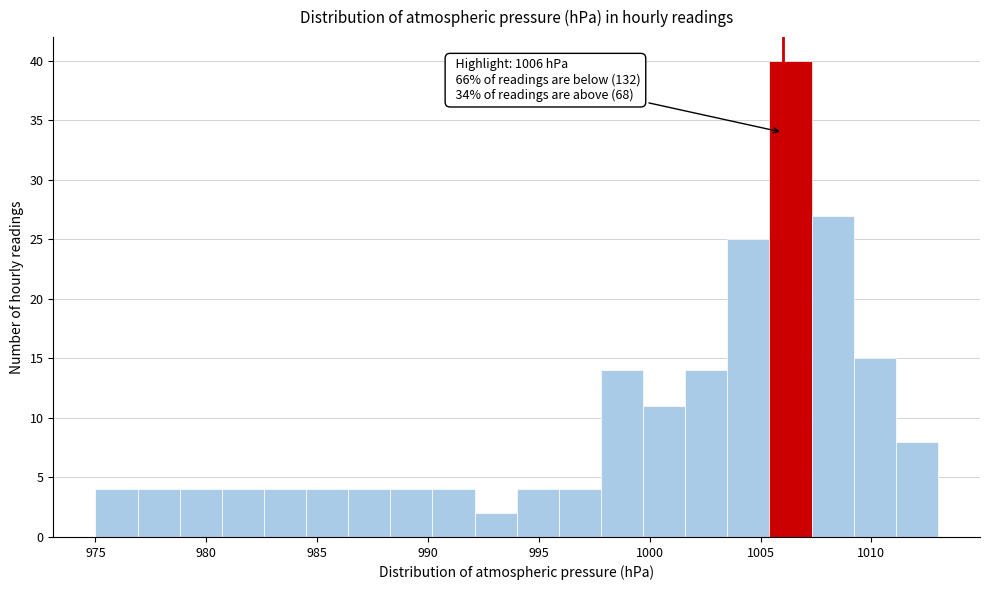

Read against the x-axis, roughly where is the centre of the tallest bar?

1006.5